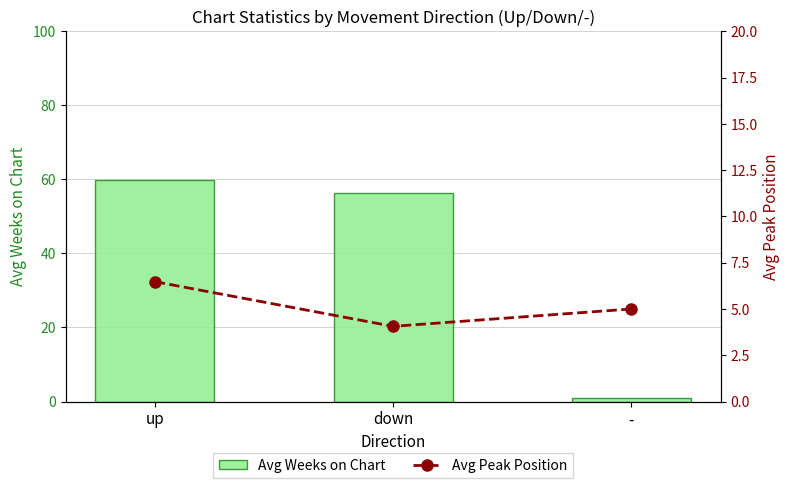

Which series has the widest spread of values?

Avg Weeks on Chart